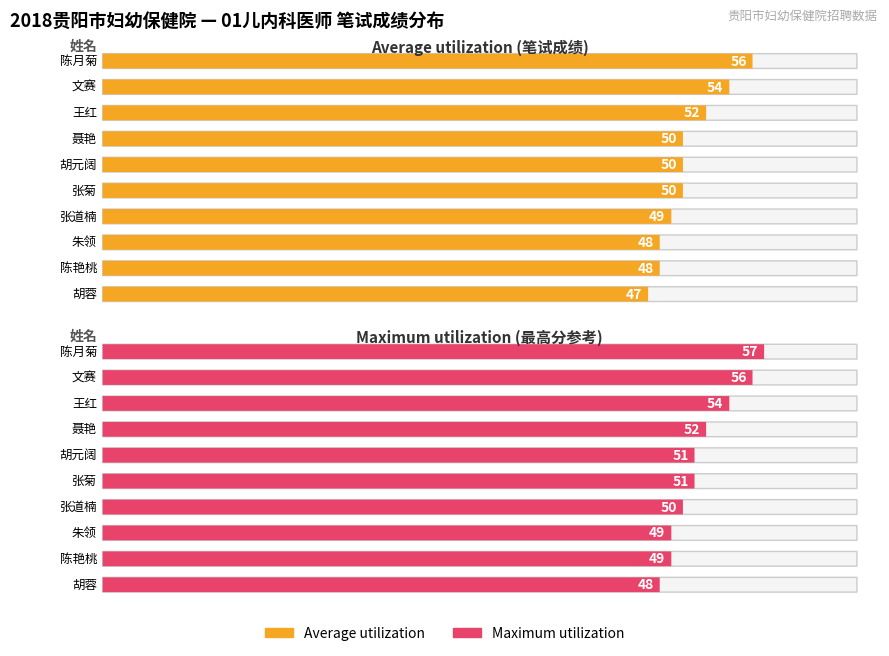

What is the label of the 7th bar from the right?

聂艳